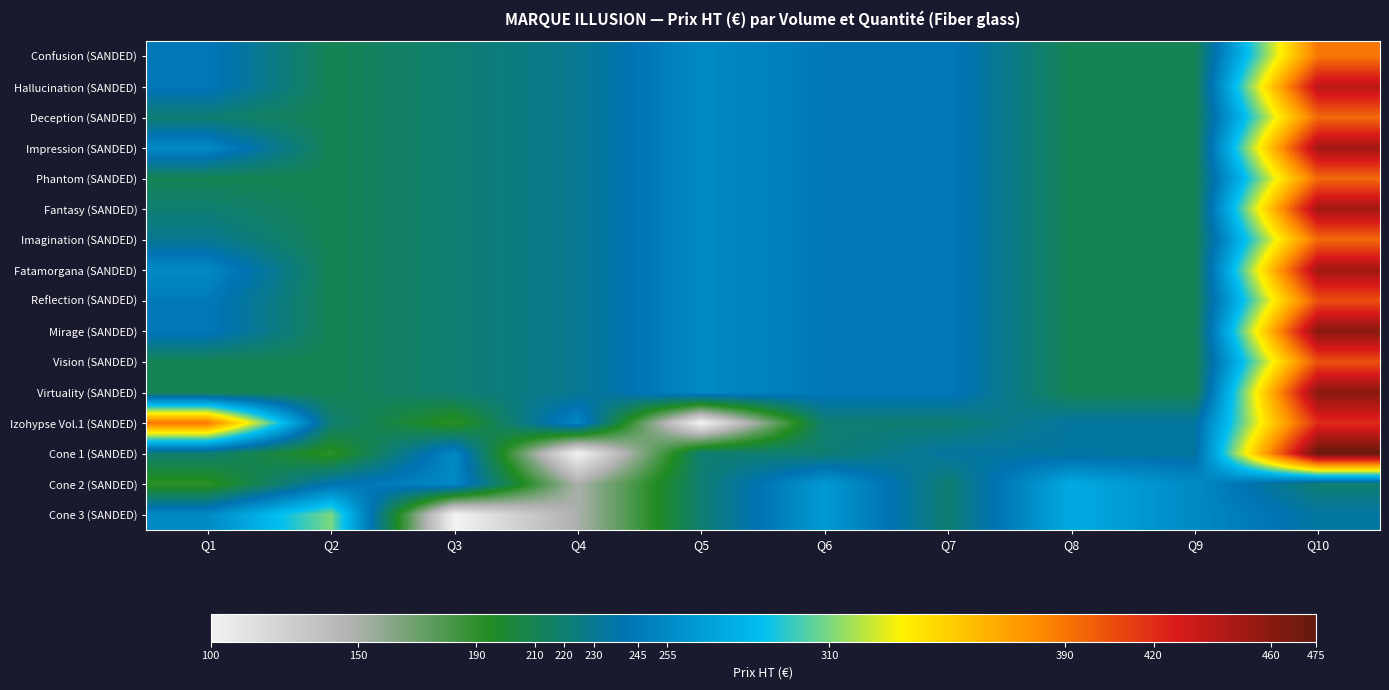

What is the greatest value displayed?

475